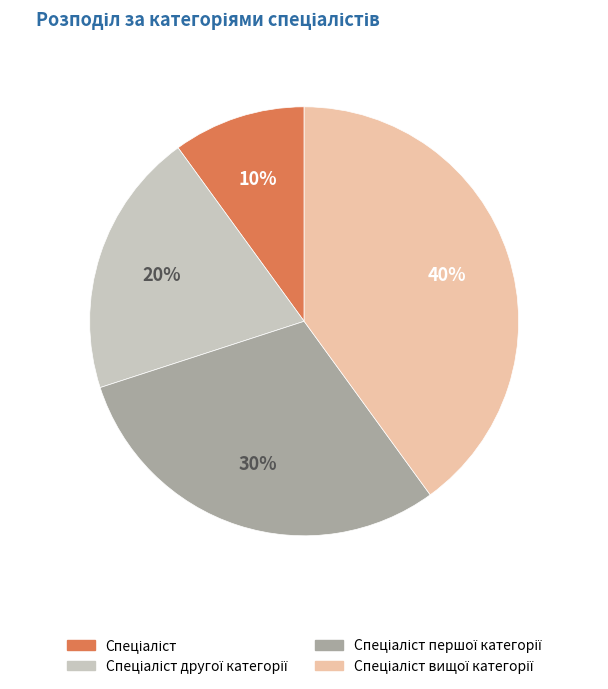

To the nearest percent, what is the average slice percentage?

25%